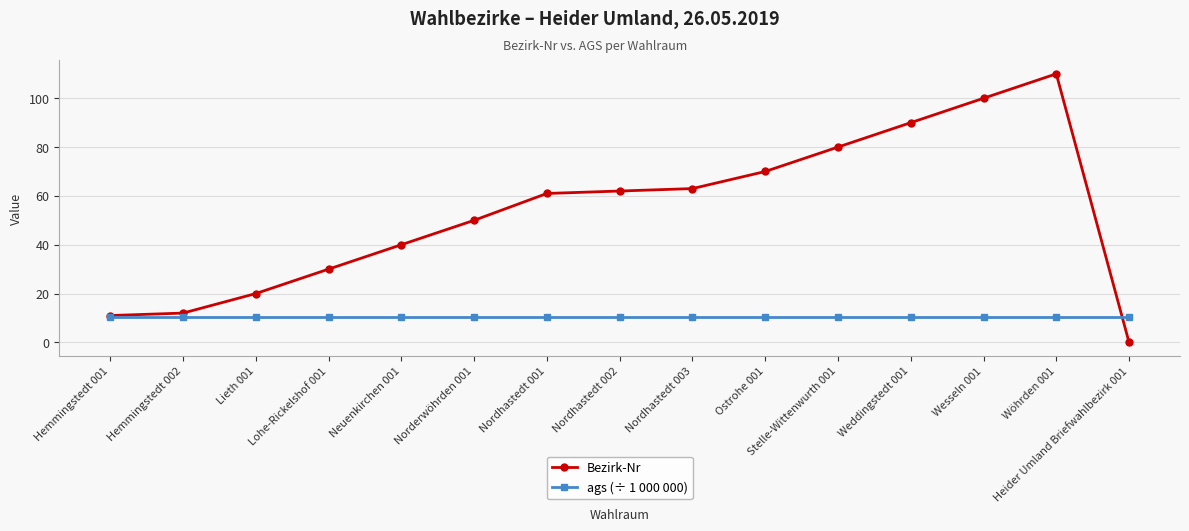

What is the maximum value for Bezirk-Nr?

110.0